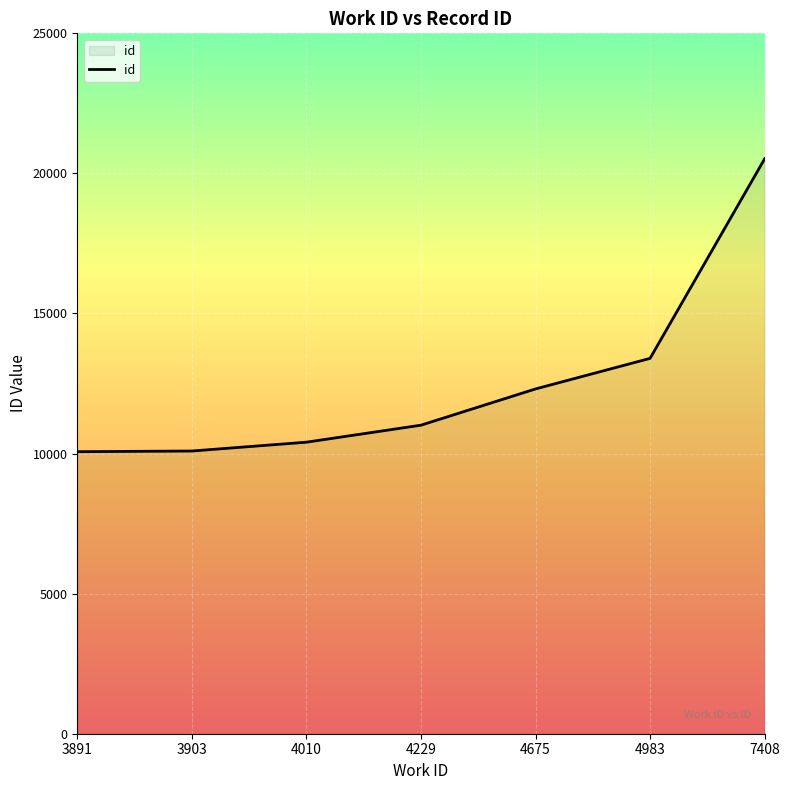

What is the smallest value displayed?

10067